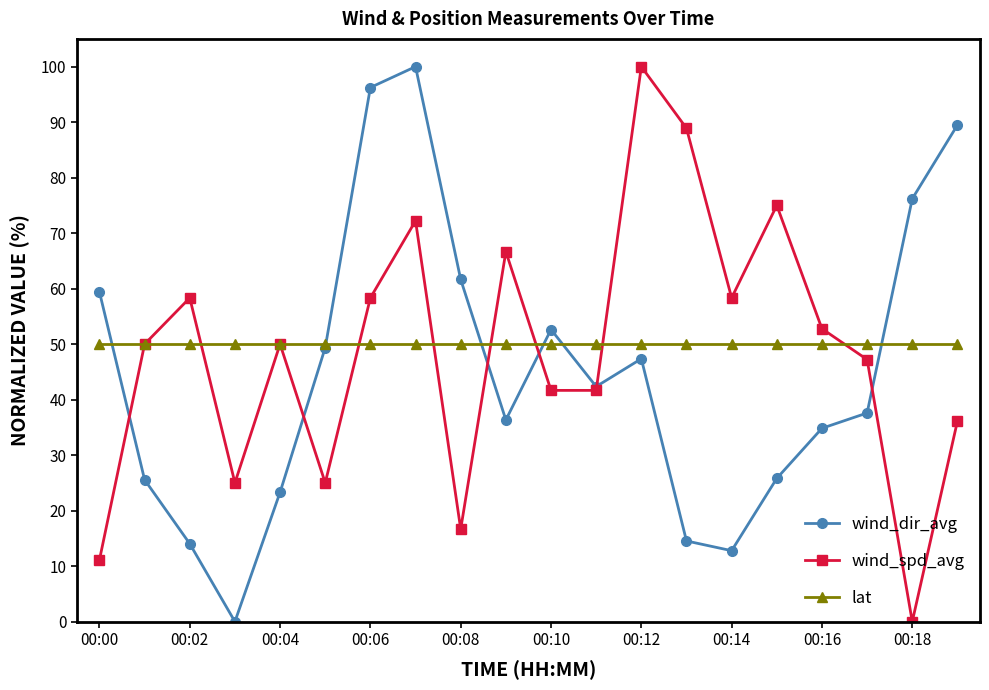

What is the sum of all wind_spd_avg values?

975.0